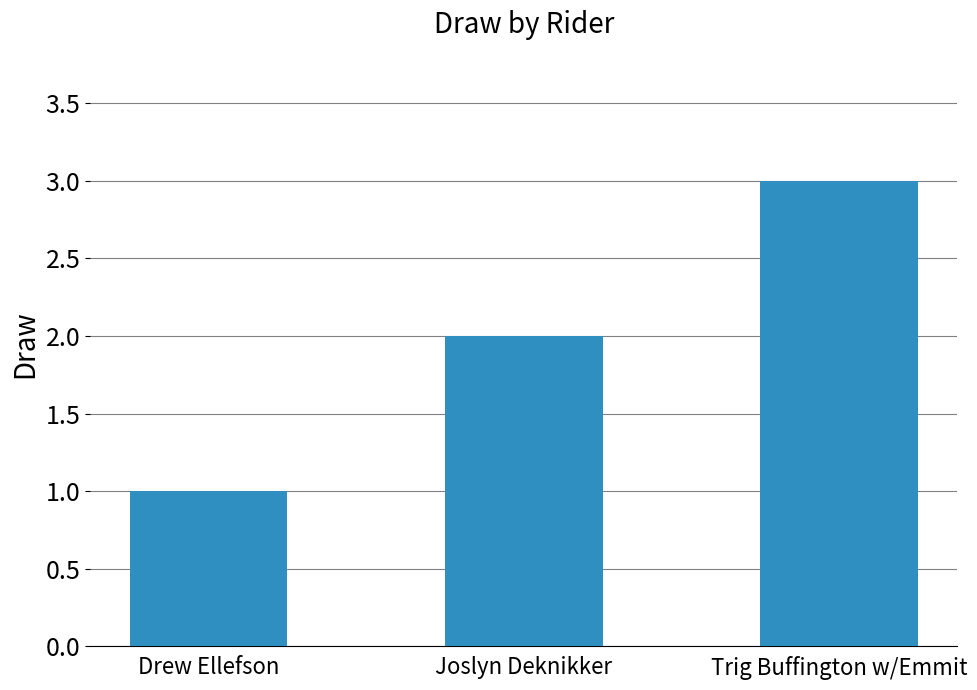

List the labels in order of value, smallest first.

Drew Ellefson, Joslyn Deknikker, Trig Buffington w/Emmit